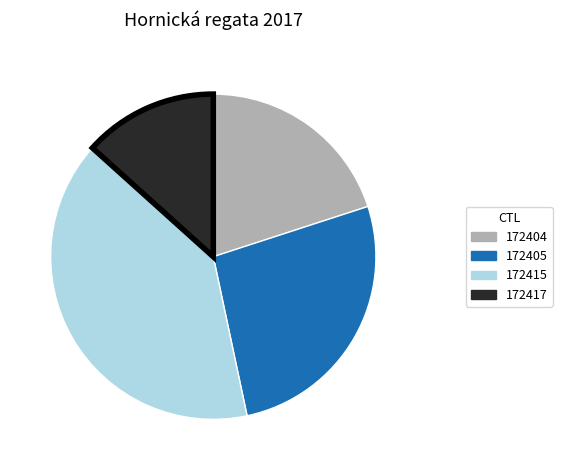

Is 172417 the majority of the pie?

No